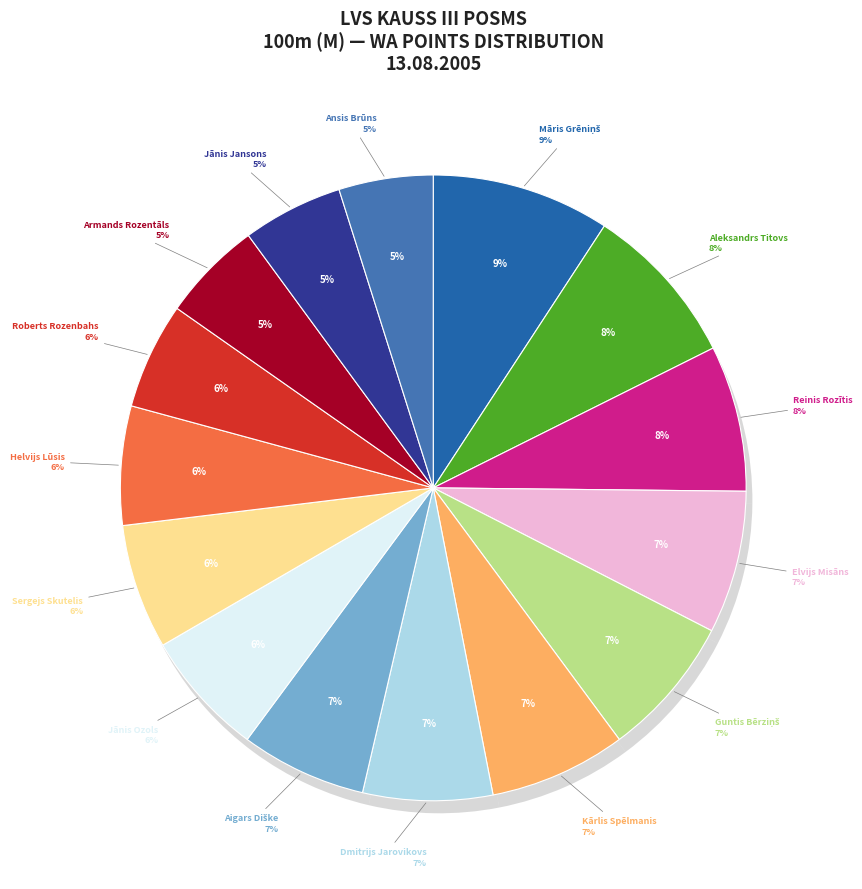

What percentage is the Ansis Brūns slice, to the nearest percent?

5%